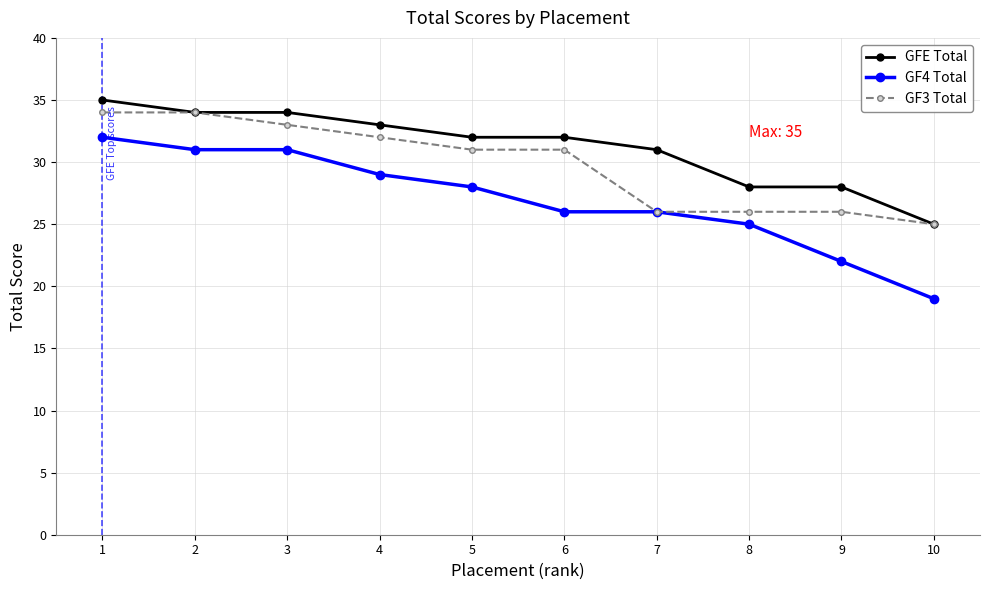

Read the GF4 Total value at 6.

26